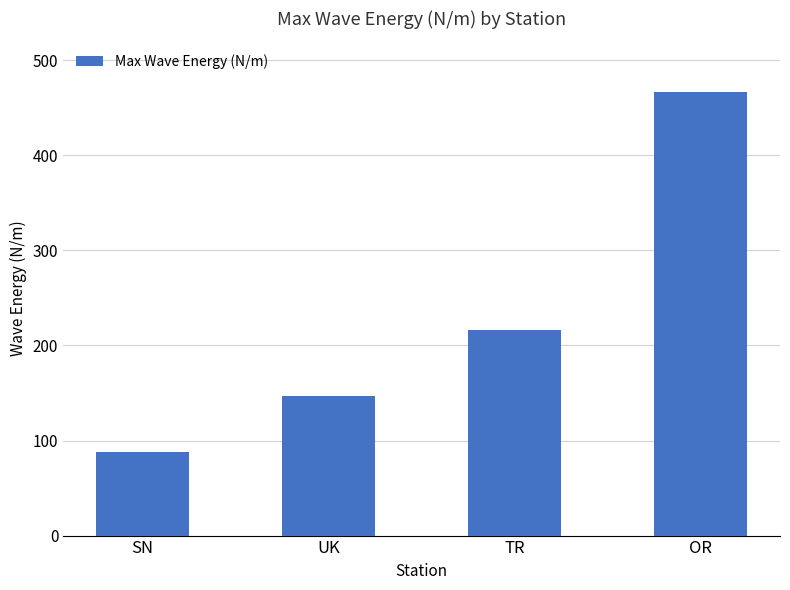

List the labels in order of value, largest first.

OR, TR, UK, SN